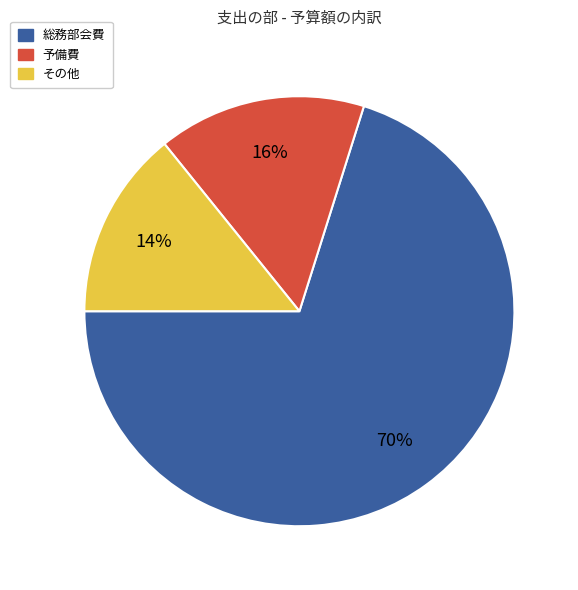

To the nearest percent, what is the difference between the 総務部会費 and その他 slice percentages?

56%